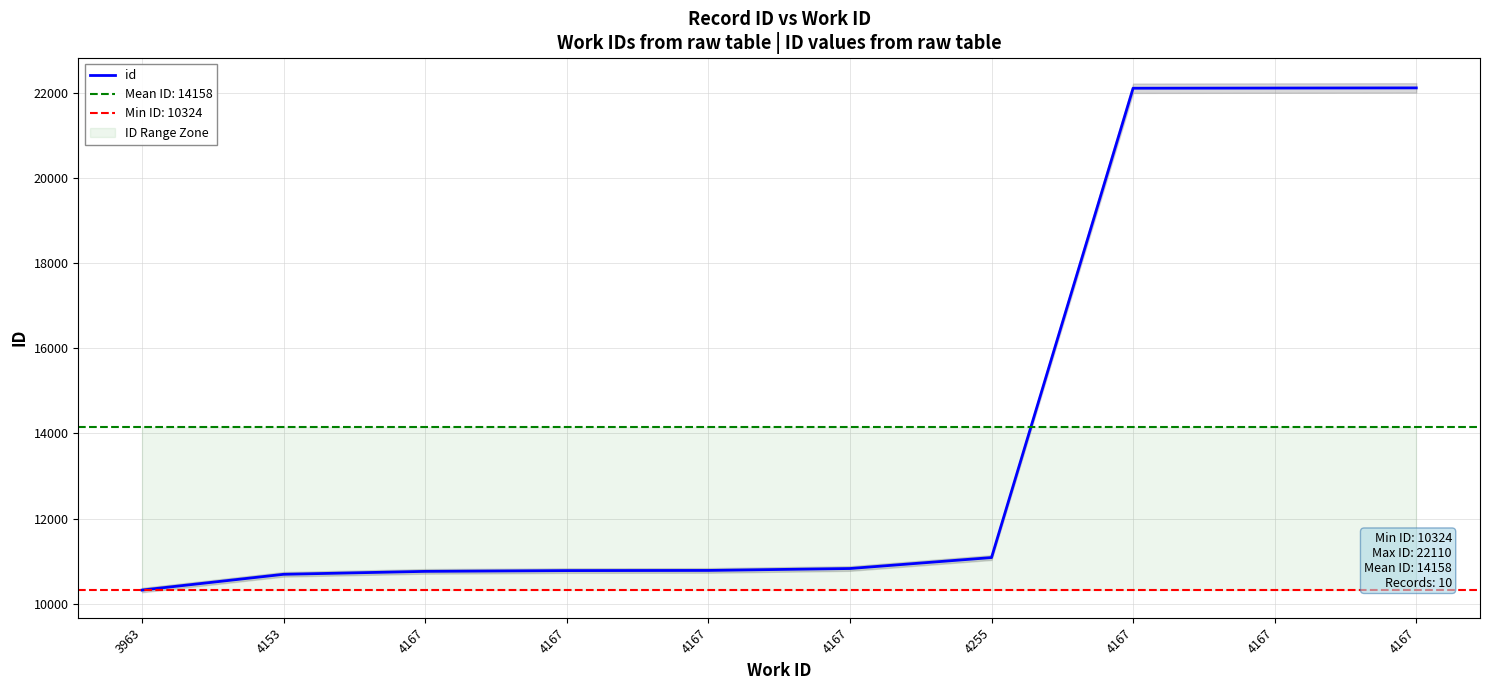

What is the difference between the values at 4167 and 4167?

8